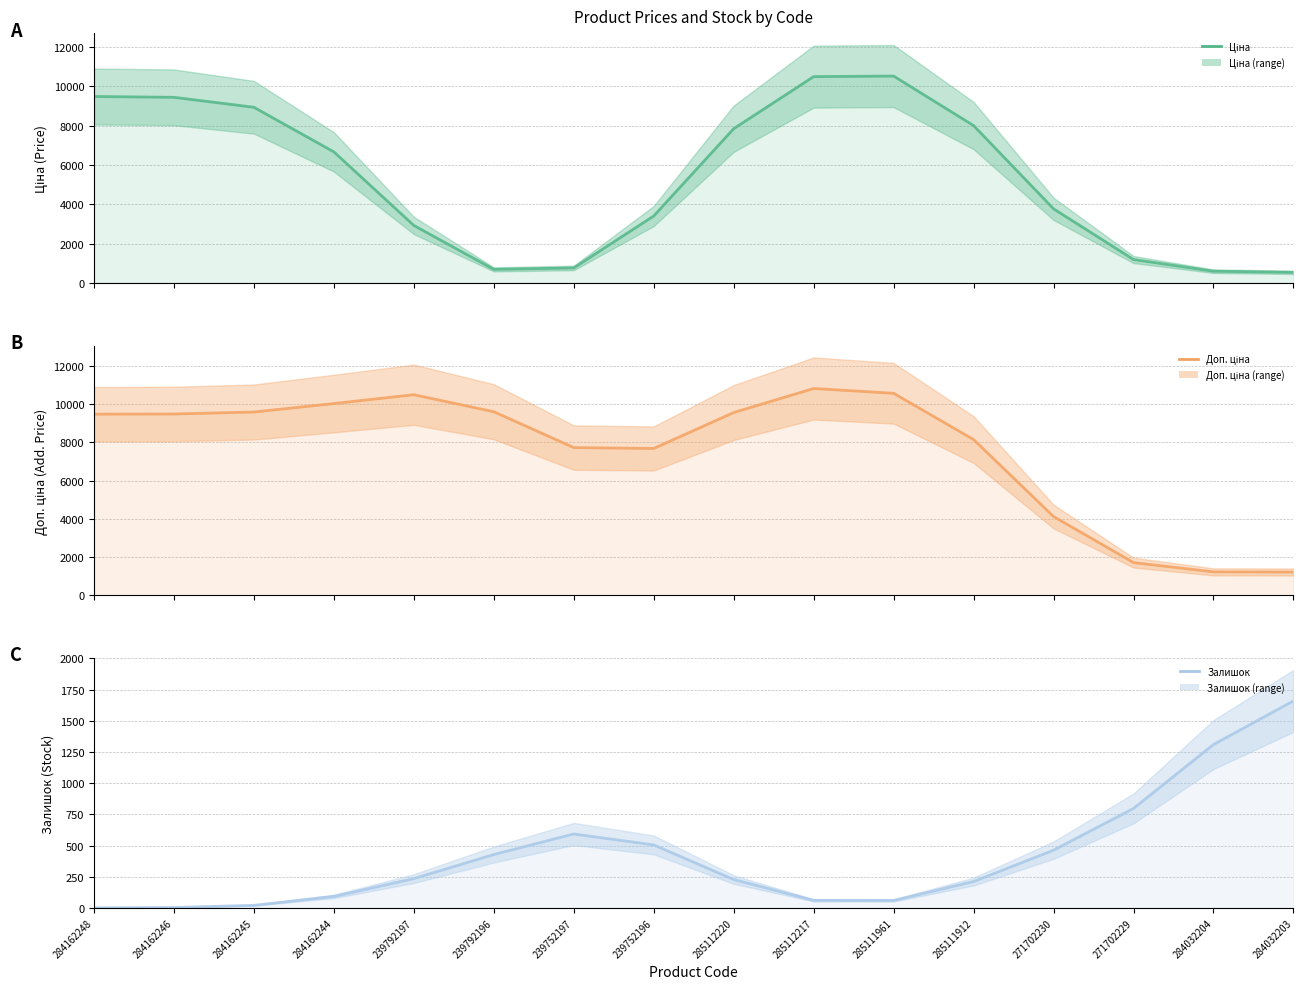

What is the label of the 11th point from the right?

239792196